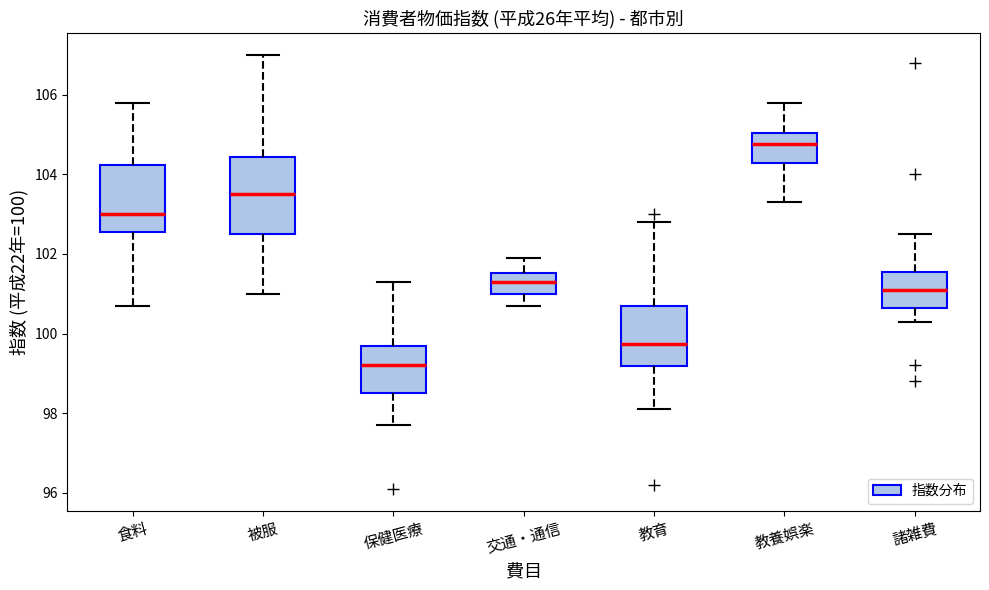

Reading left to right, read every box against the y-axis: the position of its median line, the range the box covers, and the ends of its whiskers. The values are not printed on the chart, so give them approximately, as read against the axis.

食料: median 103.0, box 102.6 to 104.2, whiskers 100.8 to 105.8
被服: median 103.6, box 102.6 to 104.4, whiskers 101.0 to 107.0
保健医療: median 99.2, box 98.6 to 99.8, whiskers 97.8 to 101.4
交通・通信: median 101.4, box 101.0 to 101.6, whiskers 100.8 to 102.0
教育: median 99.8, box 99.2 to 100.8, whiskers 98.2 to 102.8
教養娯楽: median 104.8, box 104.2 to 105.0, whiskers 103.4 to 105.8
諸雑費: median 101.2, box 100.6 to 101.6, whiskers 100.4 to 102.6